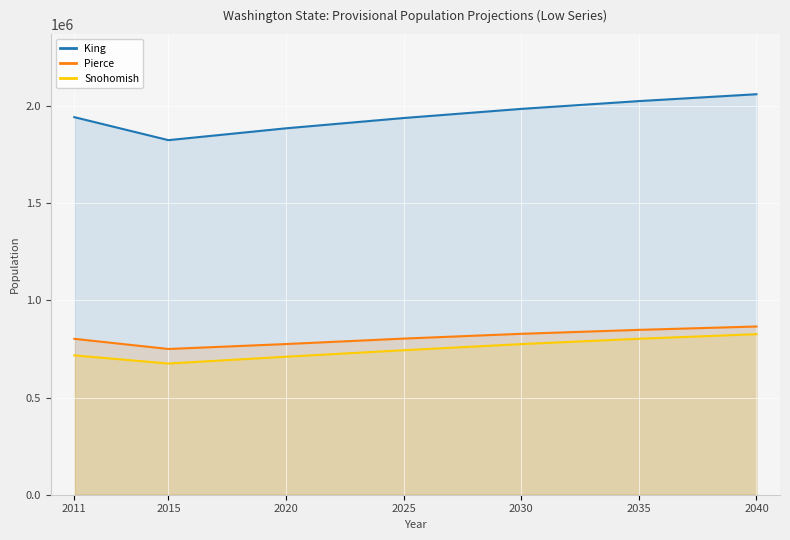

Count the King values in the range 1885169 to 2025180.

5